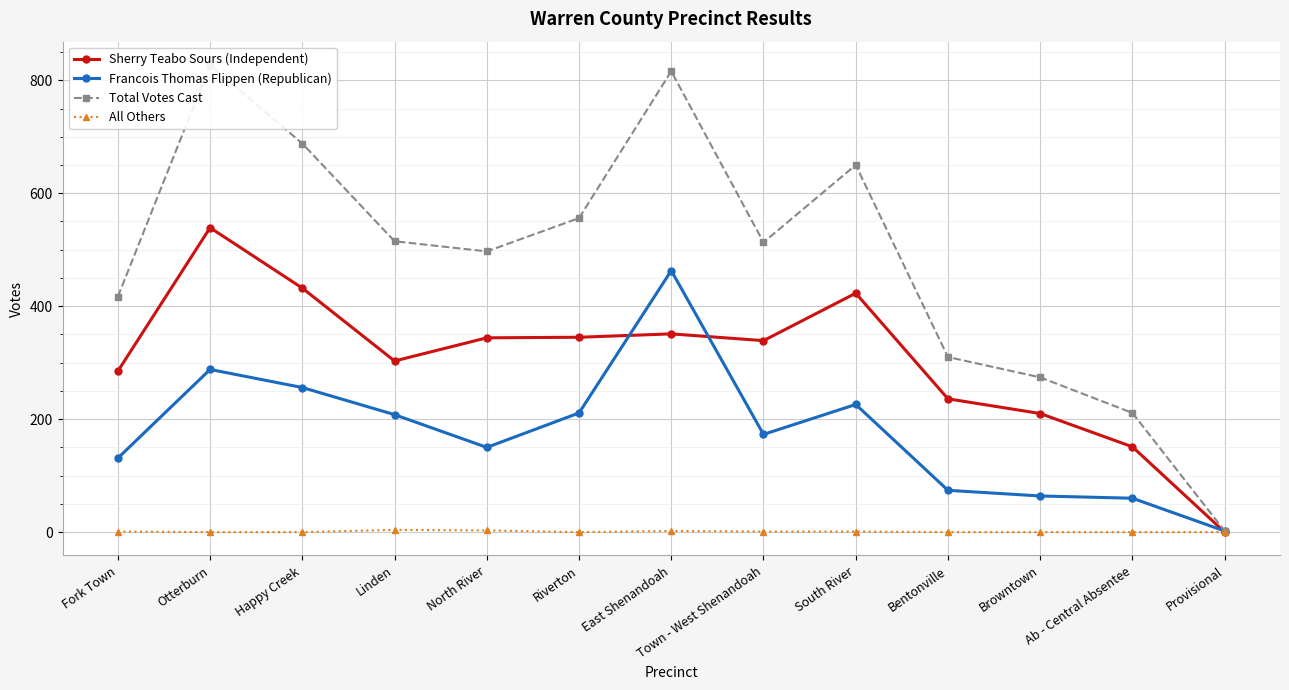

Which series changed the most between Happy Creek and Town - West Shenandoah?

Total Votes Cast